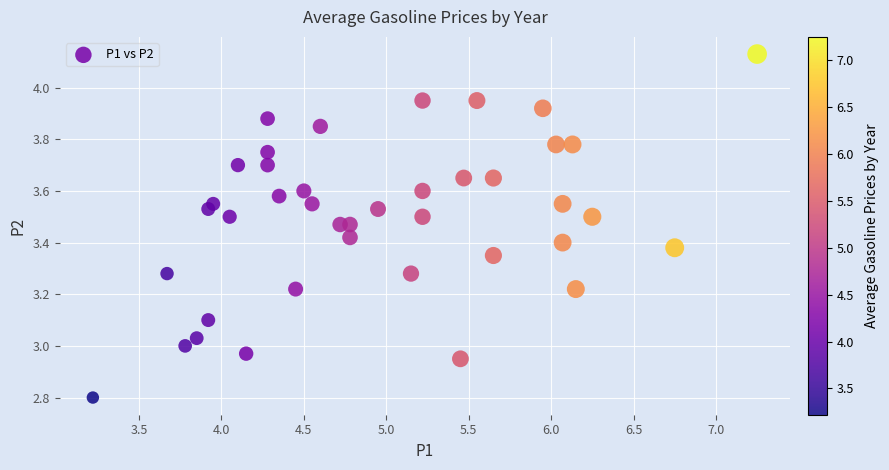

What is the range of Y values (max minus min)?

1.3